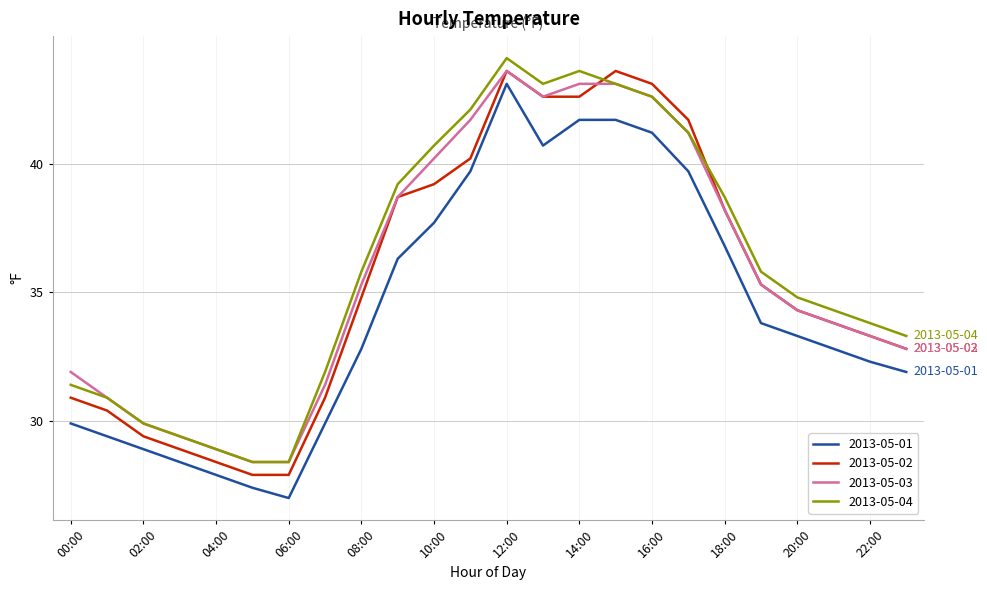

What is the maximum value for 2013-05-02?

43.6